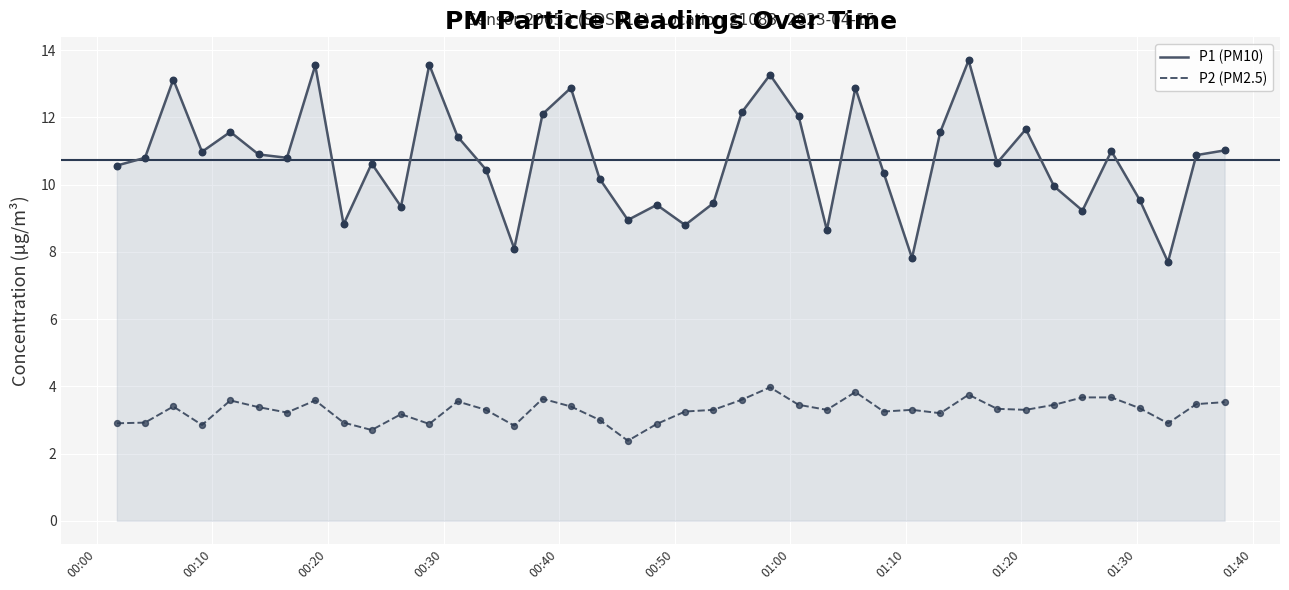

True or false: P1 (PM10) and P2 (PM2.5) intersect in this chart.

False